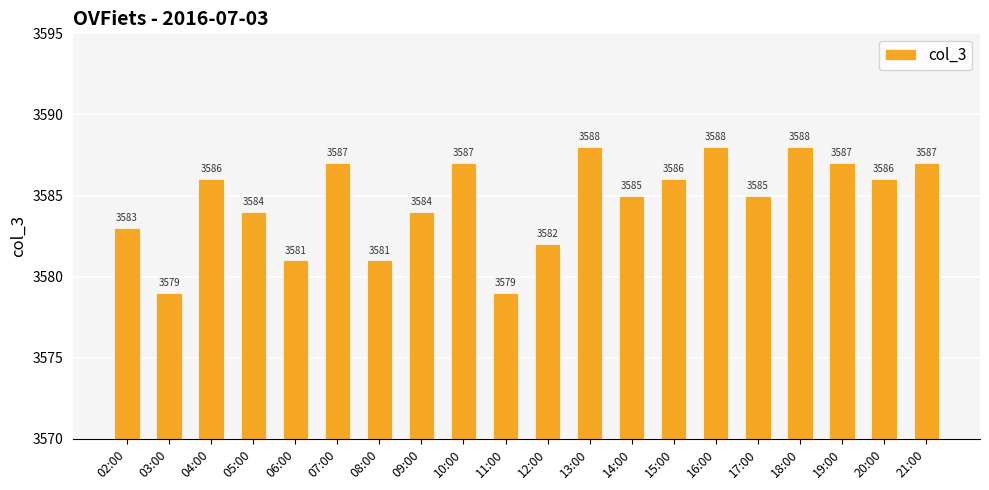

How many values are between 3583 and 3587?

12